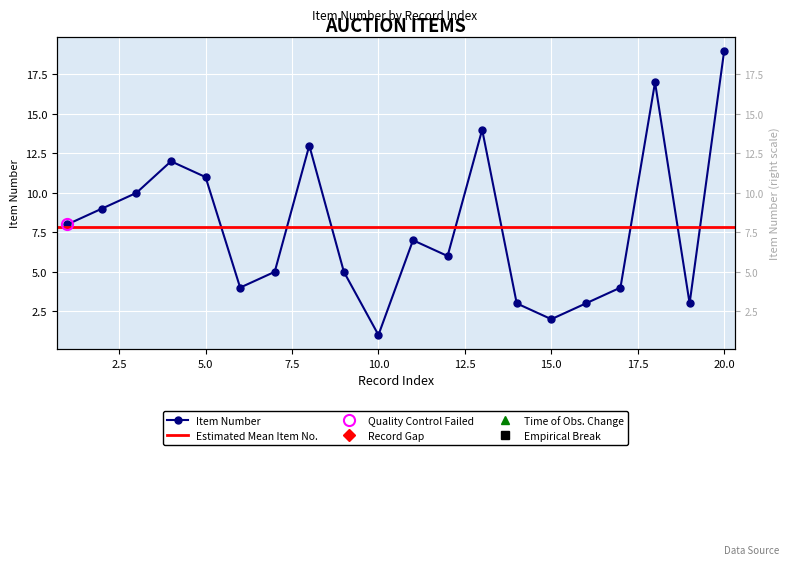

How many points are lower than both their immediate neighbors (excluding endpoints)?

5